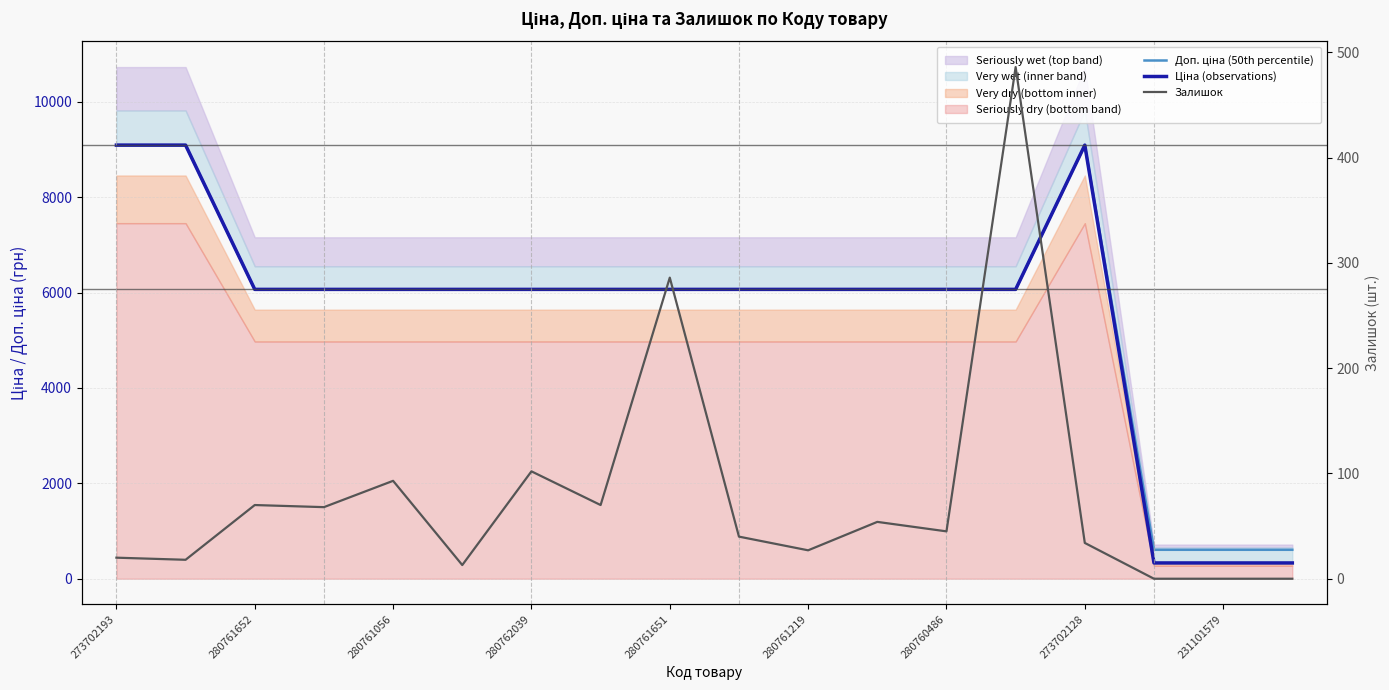

Which category has the lowest value across all series?

15